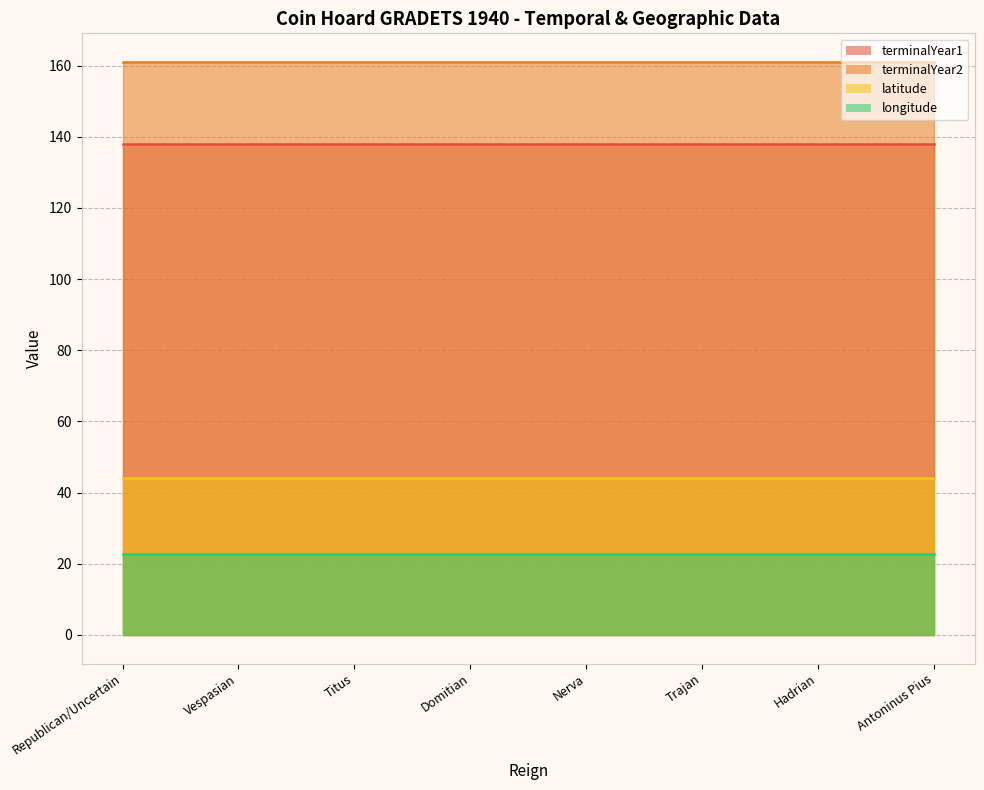

How many lines are shown in the chart?

4